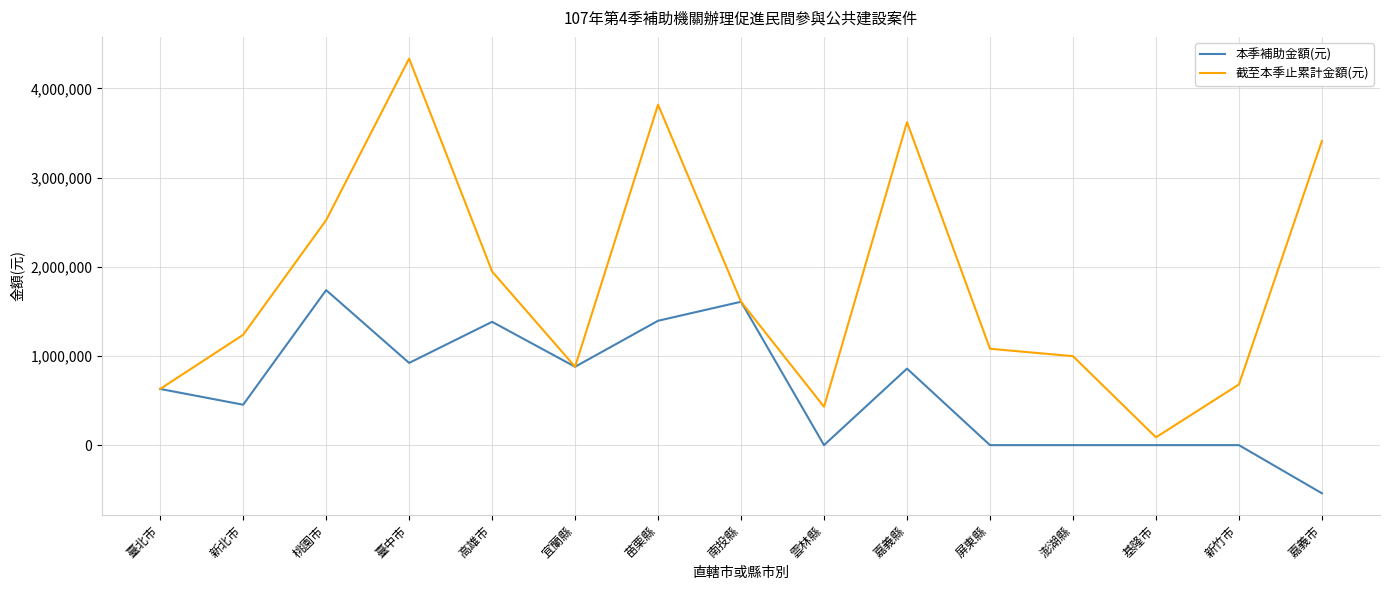

What is the smallest value displayed?

-540000